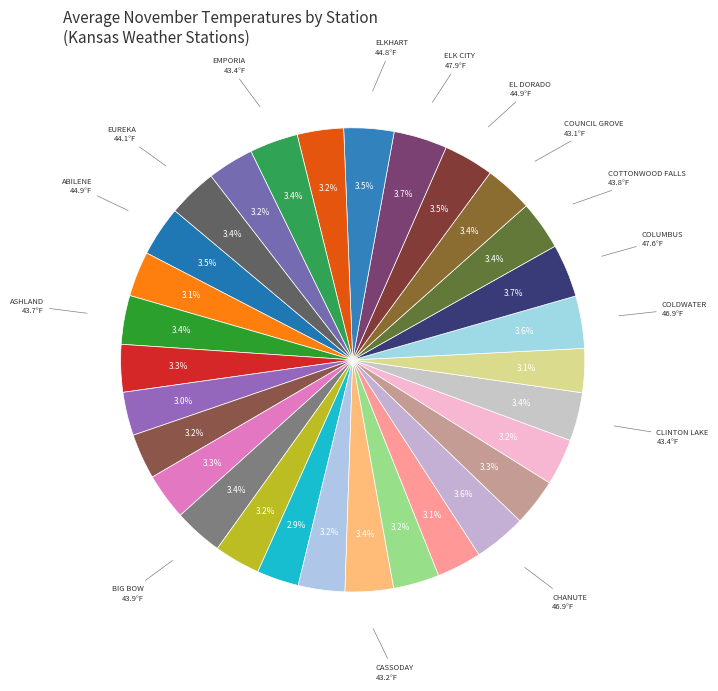

Is there a majority slice in this chart?

No